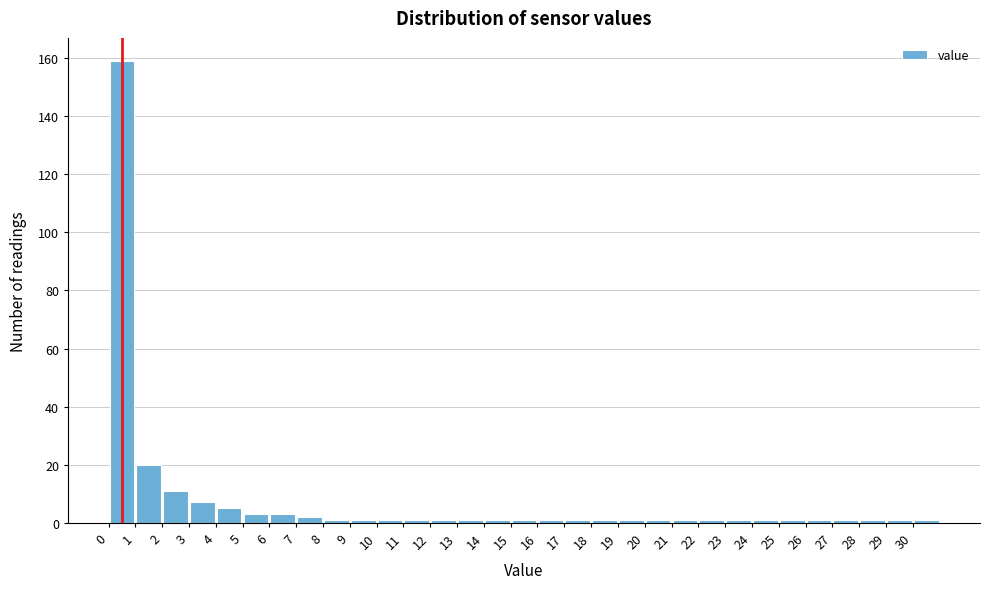

What is the height of the bar covering 5 to 6 on the x-axis? The values are not printed on the chart, so give them approximately, as read against the axis.

4